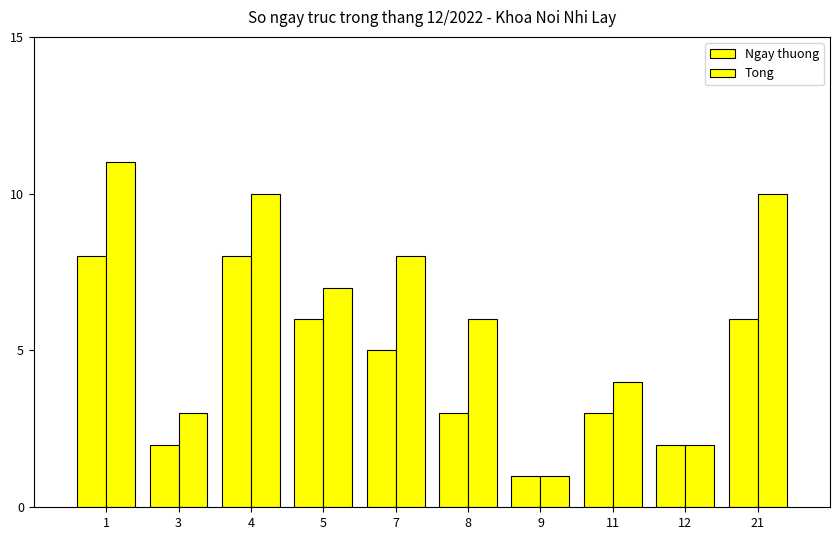

What value does the Ngay thuong series have at 1?

8